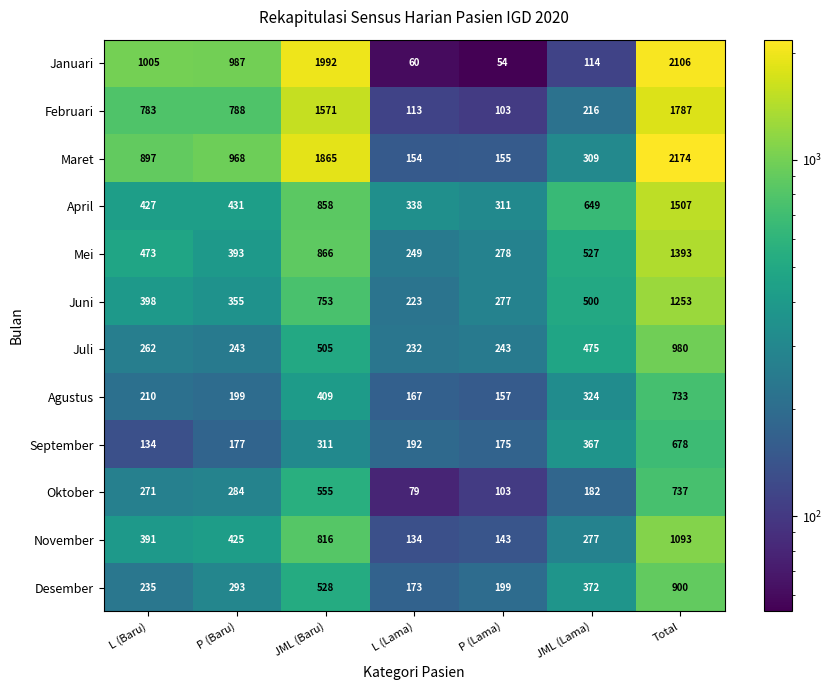

What is the minimum value shown in the chart?

54